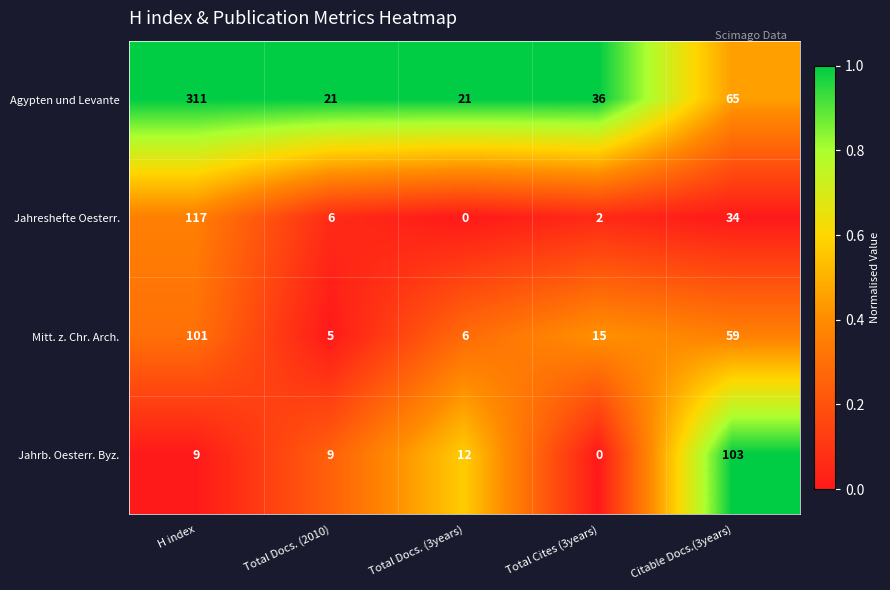

What is the difference between the maximum and minimum values in the Jahrb. Oesterr. Byz. series?

103